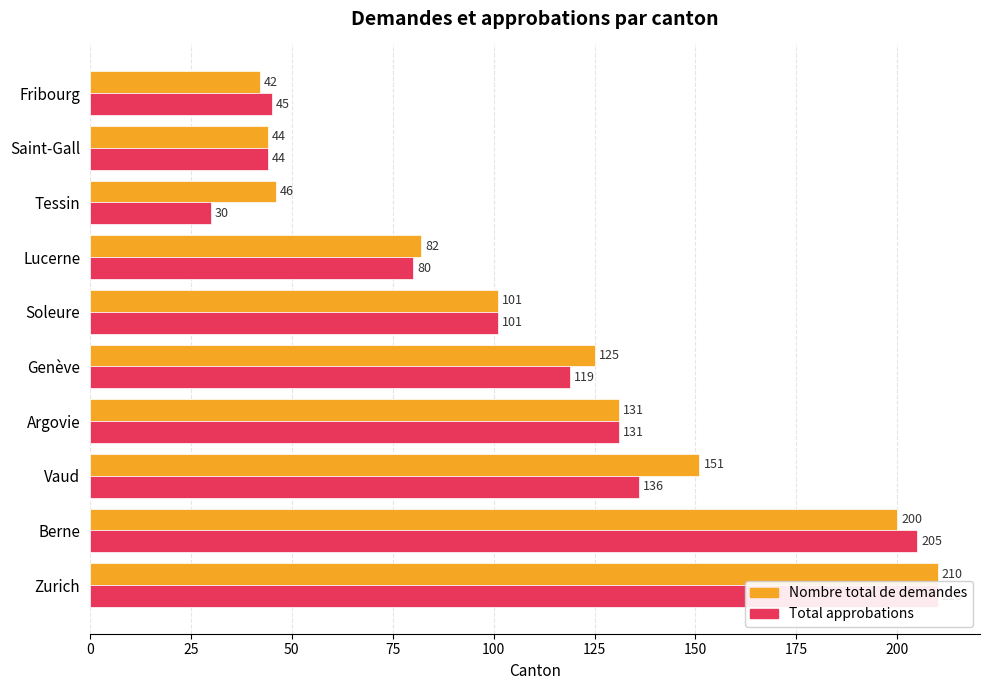

How many data points does each series have?

10